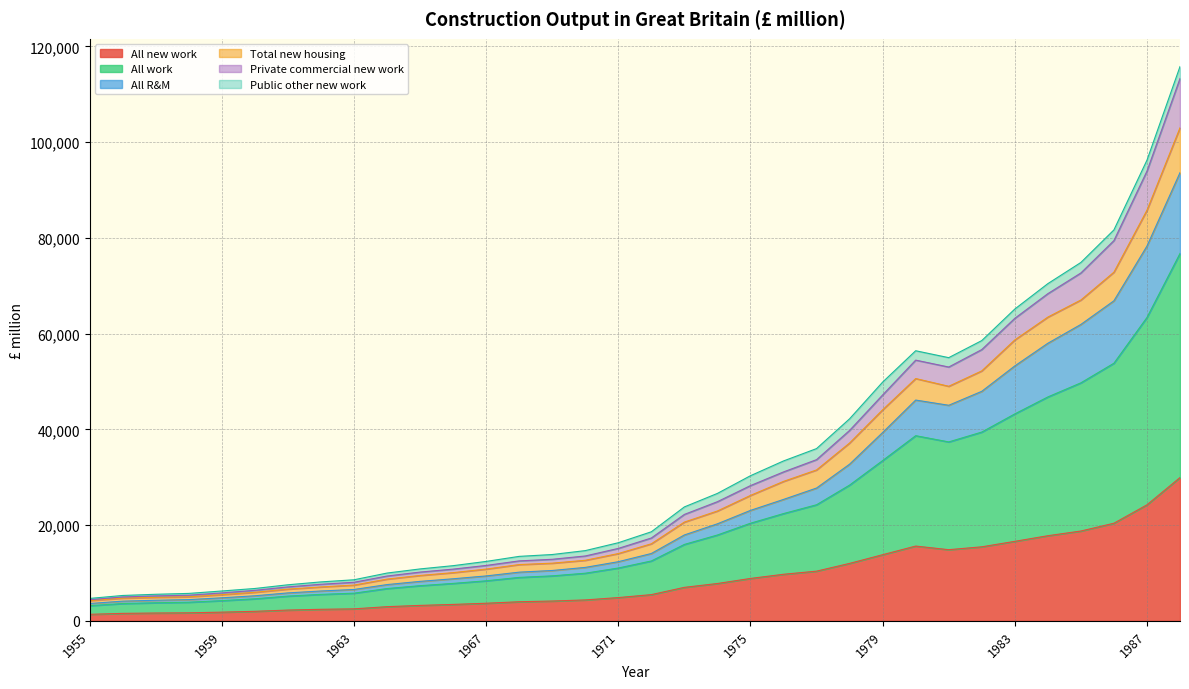

What is the difference between the maximum and minimum values in the All new work series?

28575